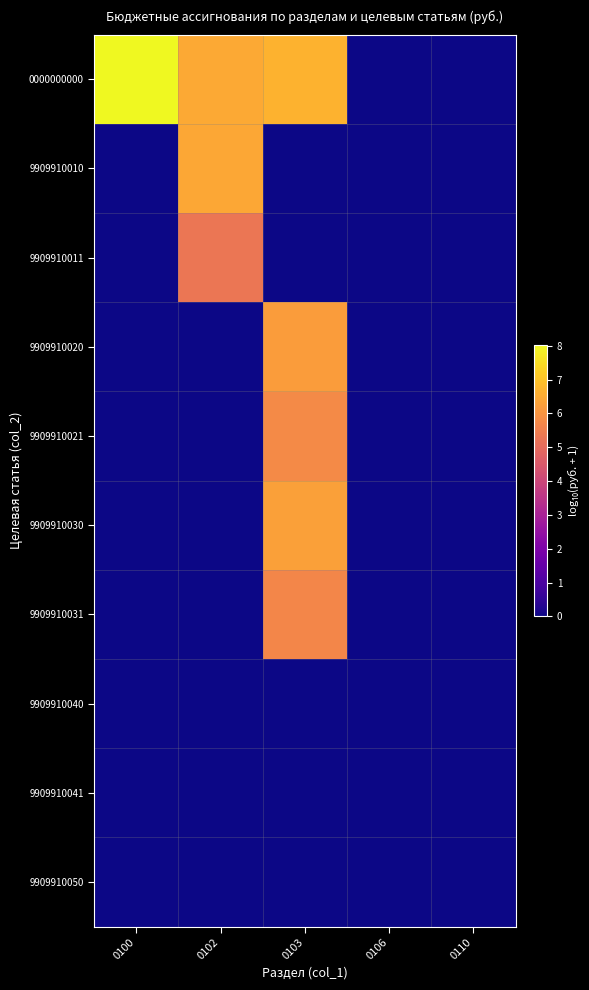

Reading left to right, what are all the values shown in this chart?

0000000000: 0100=8.0	0102=6.5	0103=6.7	0106=0.0	0110=0.0
9909910010: 0100=0.0	0102=6.4	0103=0.0	0106=0.0	0110=0.0
9909910011: 0100=0.0	0102=5.3	0103=0.0	0106=0.0	0110=0.0
9909910020: 0100=0.0	0102=0.0	0103=6.2	0106=0.0	0110=0.0
9909910021: 0100=0.0	0102=0.0	0103=5.8	0106=0.0	0110=0.0
9909910030: 0100=0.0	0102=0.0	0103=6.3	0106=0.0	0110=0.0
9909910031: 0100=0.0	0102=0.0	0103=5.7	0106=0.0	0110=0.0
9909910040: 0100=0.0	0102=0.0	0103=0.0	0106=0.0	0110=0.0
9909910041: 0100=0.0	0102=0.0	0103=0.0	0106=0.0	0110=0.0
9909910050: 0100=0.0	0102=0.0	0103=0.0	0106=0.0	0110=0.0